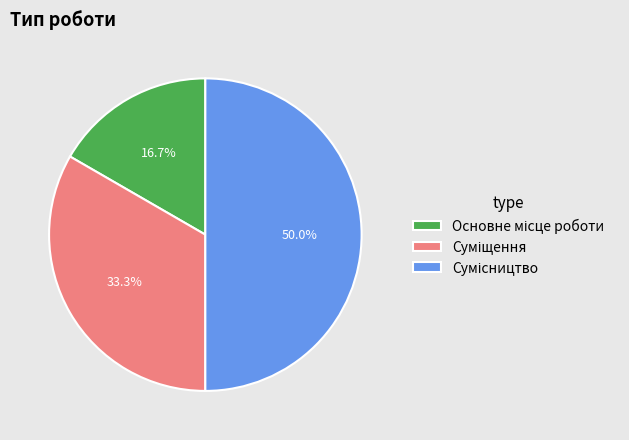

Count the number of slices in the pie.

3